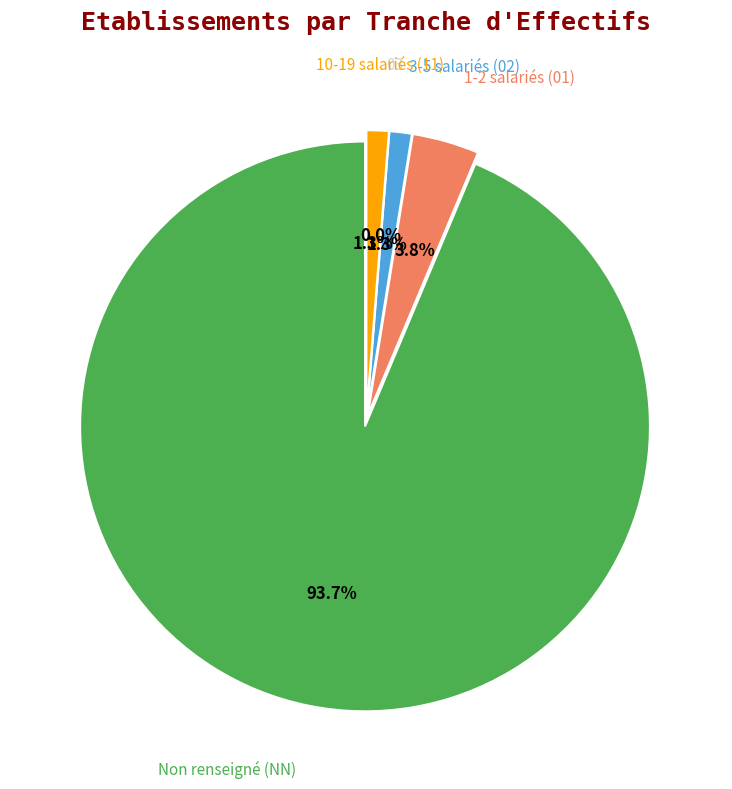

To the nearest percent, what percentage of the pie is 11?

1%